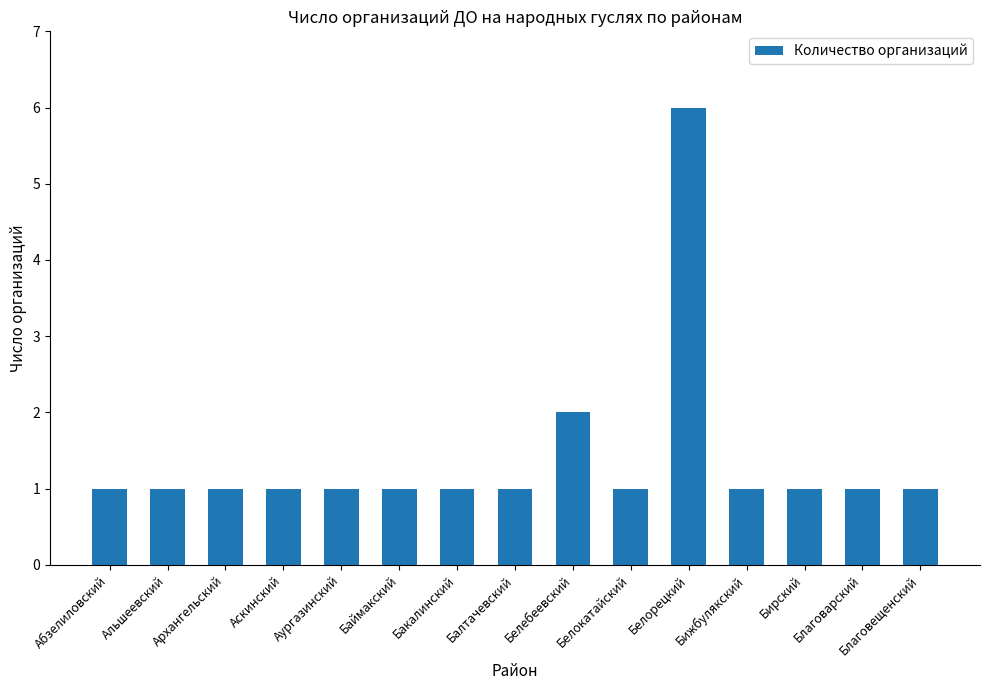

How many bars are there in total?

15